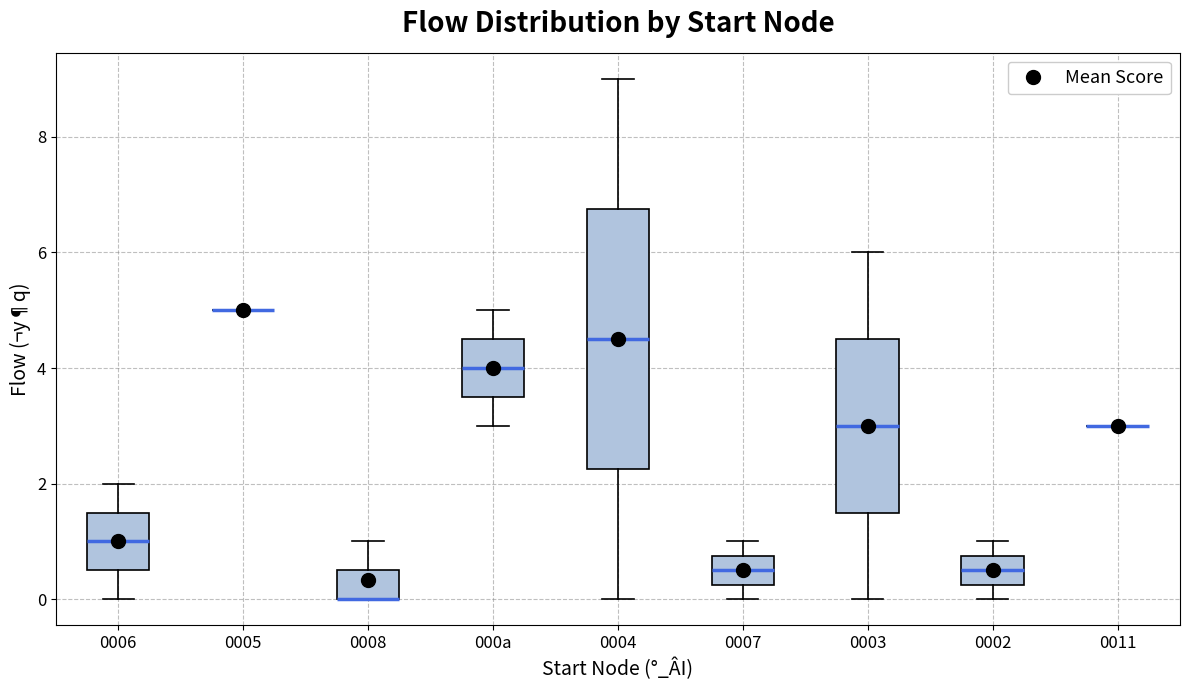

Reading left to right, read every box against the y-axis: the position of its median line, the range the box covers, and the ends of its whiskers. The values are not printed on the chart, so give them approximately, as read against the axis.

0006: median 1.0, box 0.6 to 1.6, whiskers 0.0 to 2.0
0005: box collapsed to a line at 5.0, whiskers 5.0 to 5.0
0008: median 0.0 (drawn on the box's lower edge), box 0.0 to 0.6, whiskers 0.0 to 1.0
000a: median 4.0, box 3.6 to 4.6, whiskers 3.0 to 5.0
0004: median 4.6, box 2.2 to 6.8, whiskers 0.0 to 9.0
0007: median 0.6, box 0.2 to 0.8, whiskers 0.0 to 1.0
0003: median 3.0, box 1.6 to 4.6, whiskers 0.0 to 6.0
0002: median 0.6, box 0.2 to 0.8, whiskers 0.0 to 1.0
0011: box collapsed to a line at 3.0, whiskers 3.0 to 3.0